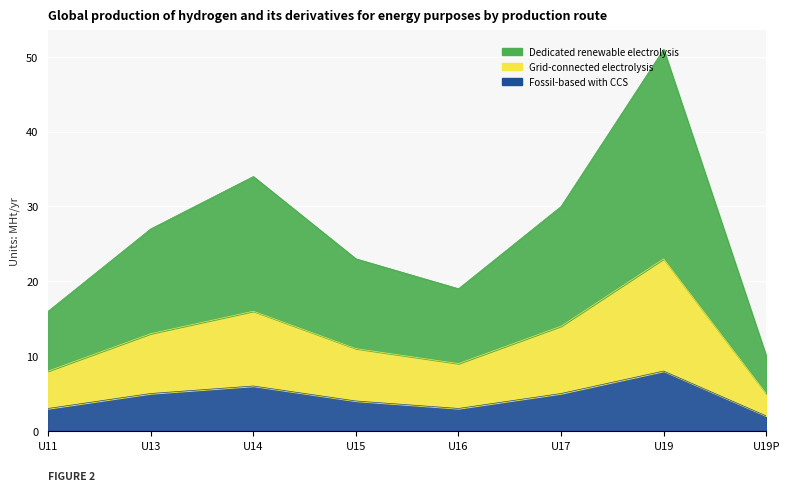

What is the average value of the Fossil-based with CCS series?

4